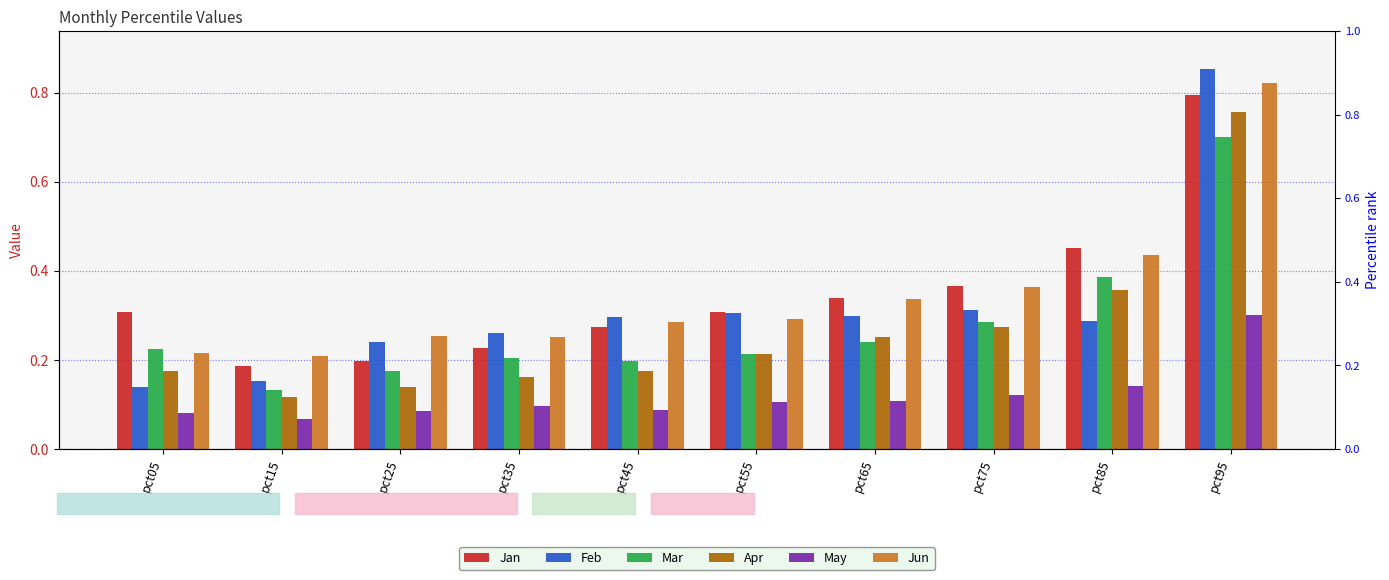

Rank the series by their maximum value, from lowest to highest.

May, Mar, Apr, Jan, Jun, Feb